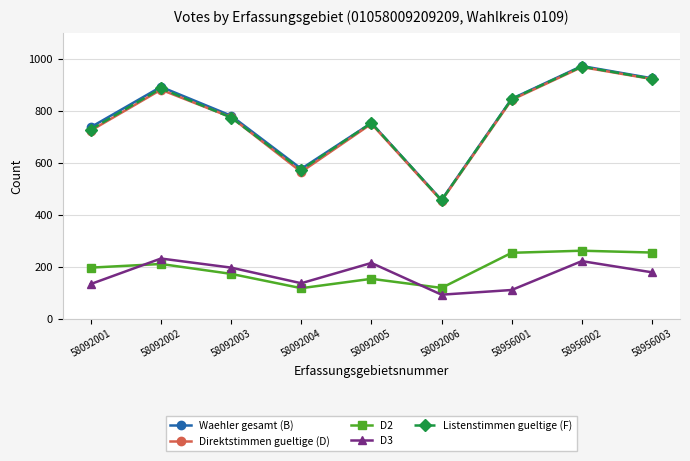

How many interior local peaks does the Listenstimmen gueltige (F) series have?

3